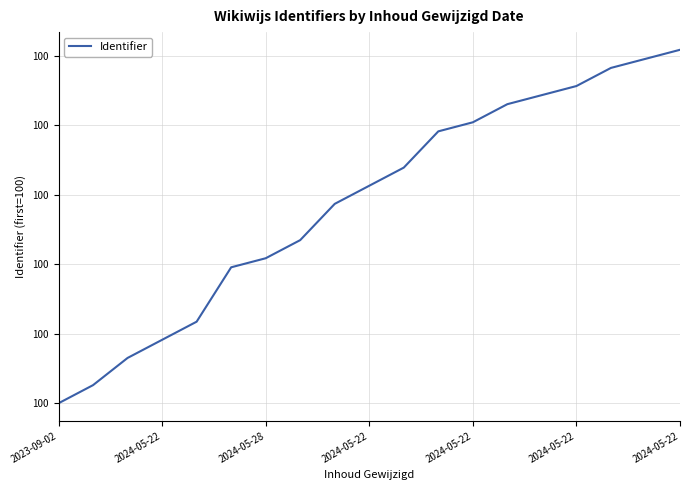

What is the sum of all values?

1900.0